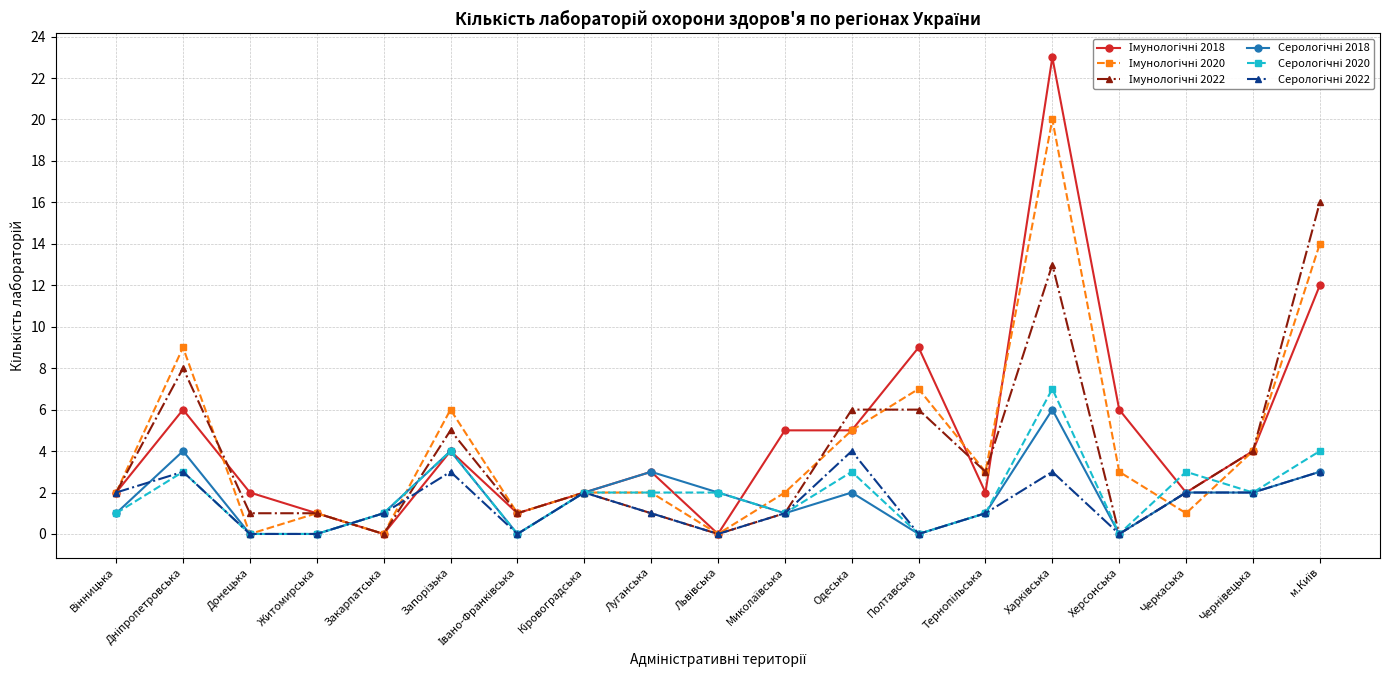

What is the total value across all series at Закарпатська?

3